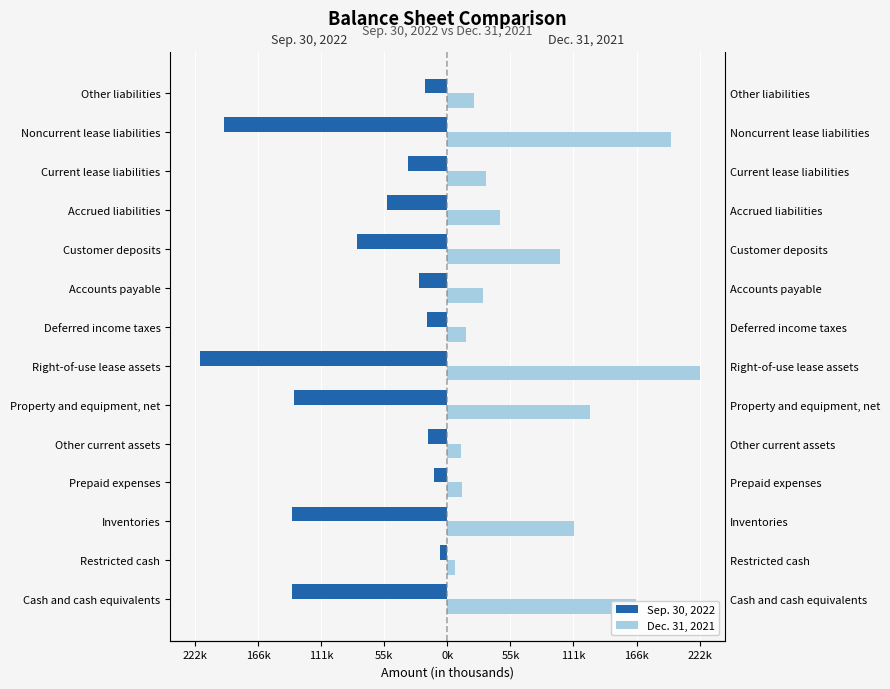

Count the number of categories in the chart.

14